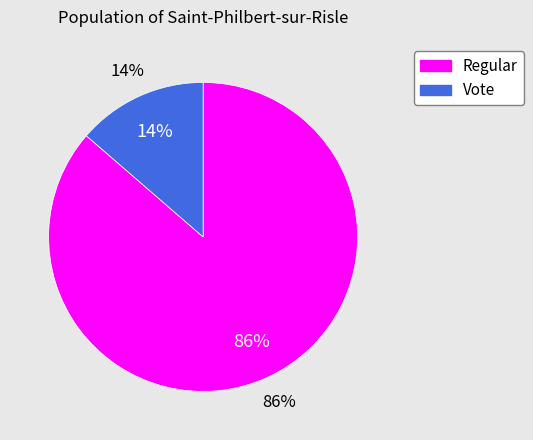

To the nearest percent, what percentage of the pie is Vote?

14%